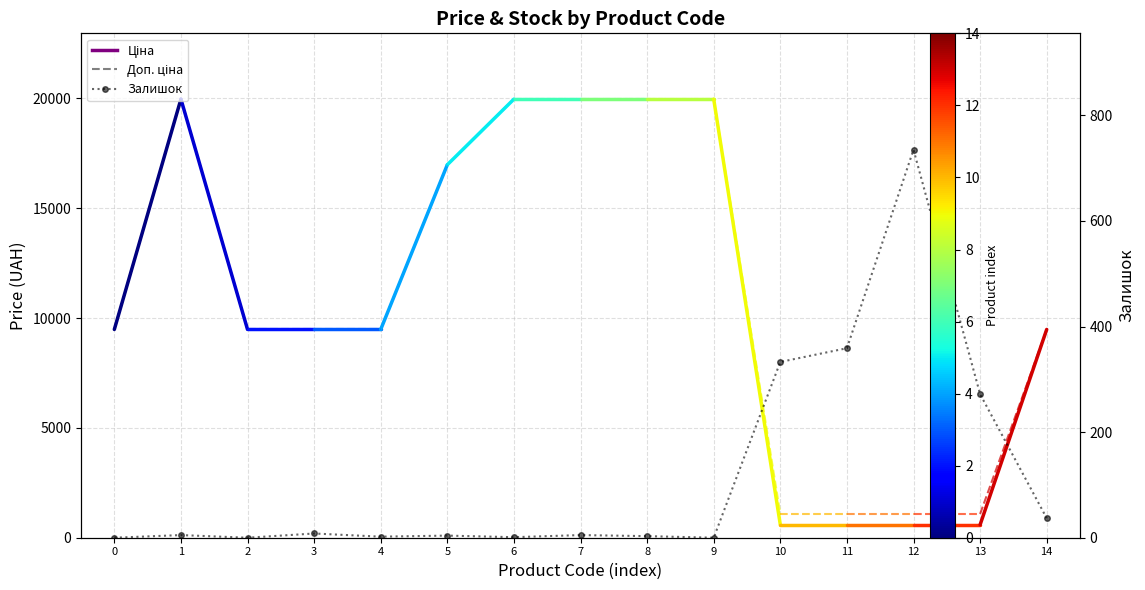

What is the value of the 2nd point from the left?

5